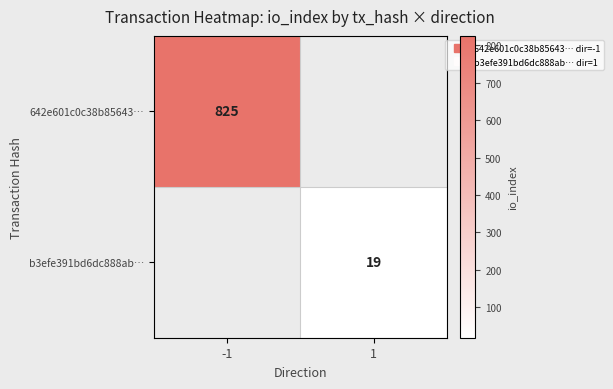

What value does the 642e601c0c38b85643… series have at -1?

825.0